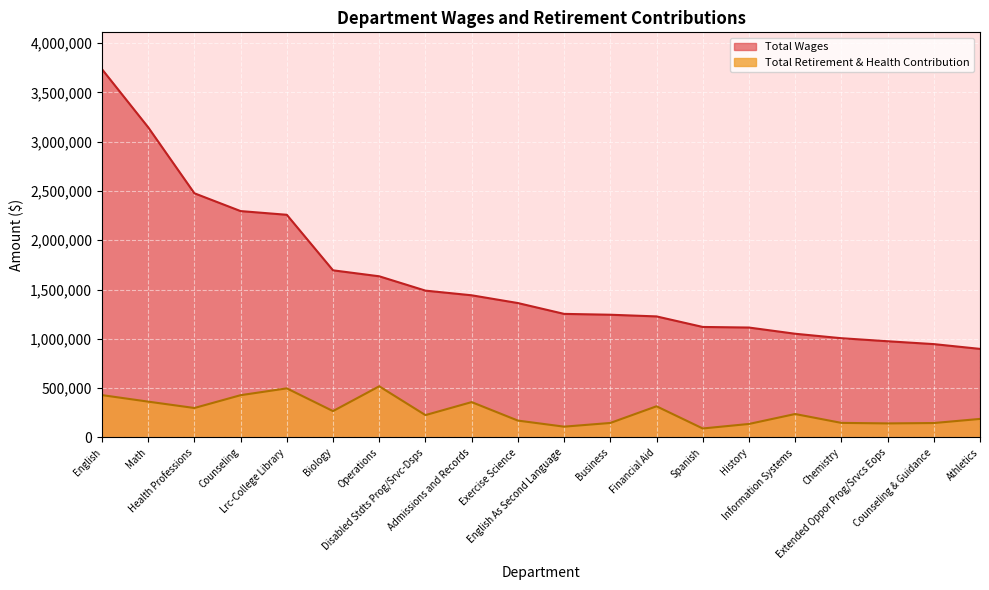

What position from the left is Operations?

7